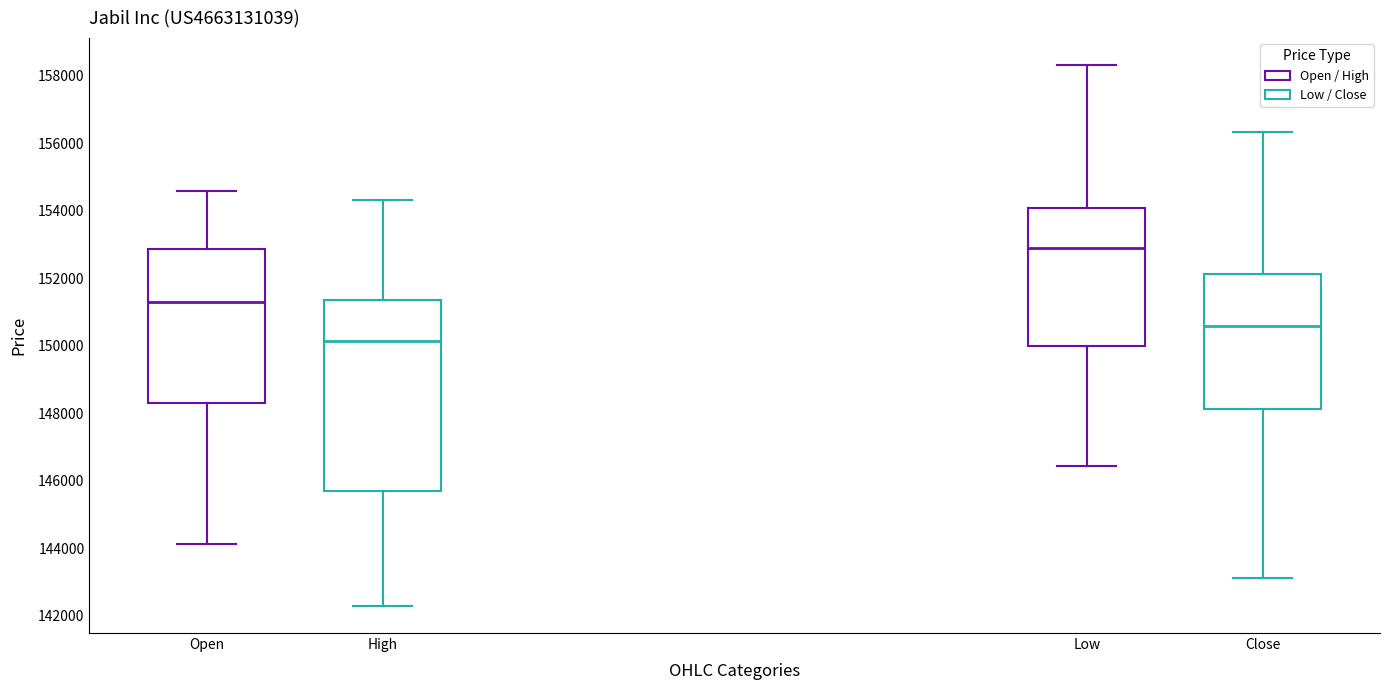

Which box has the highest median line?

Low